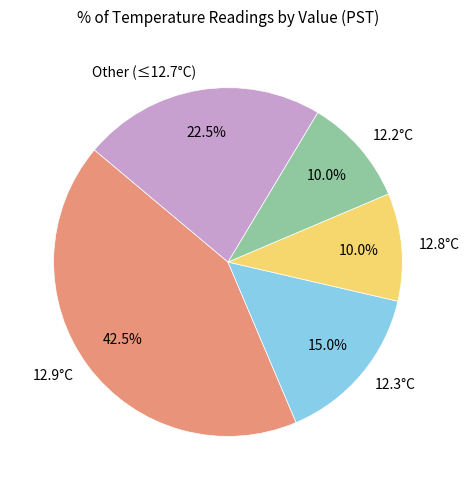

To the nearest percent, what is the average slice percentage?

20%